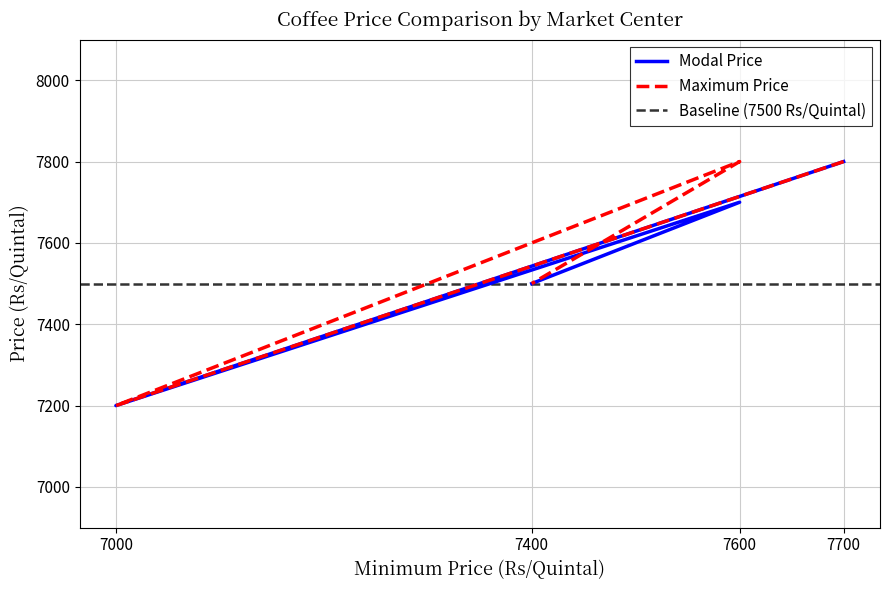

Where is the first local maximum for Modal Price?

7600